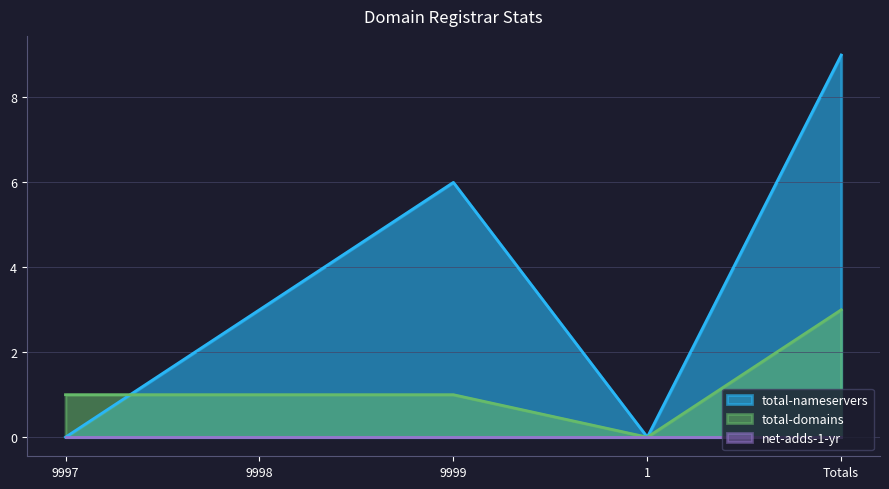

Is it true that total-nameservers equals 9 at Totals?

True